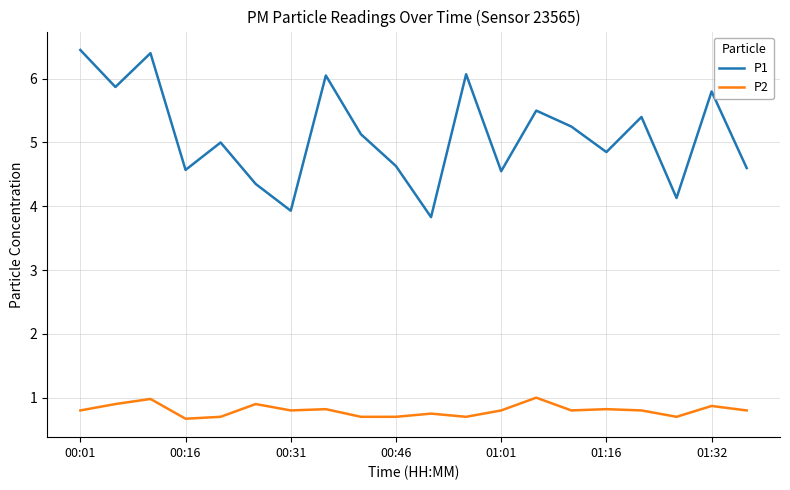

Which series has the largest total across all categories?

P1